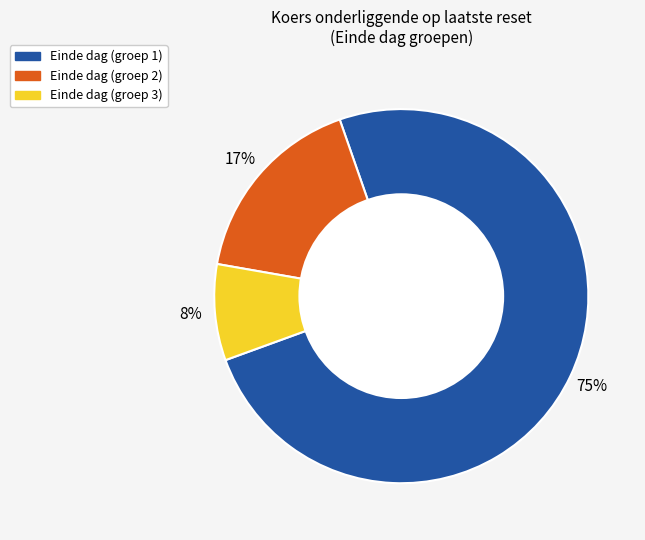

To the nearest percent, what percentage of the pie is Einde dag (groep 2)?

17%